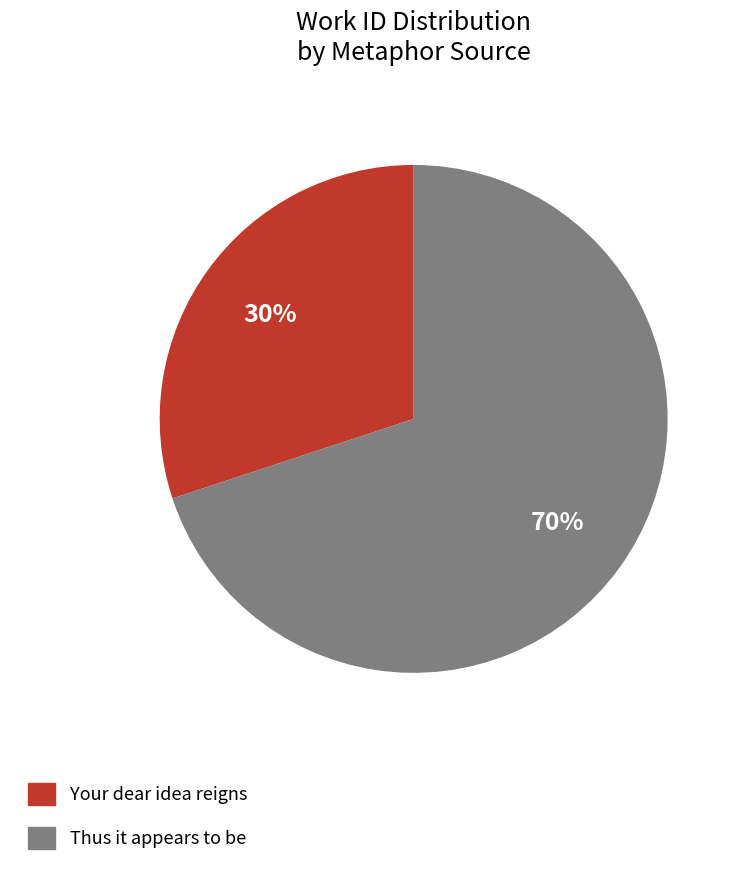

Approximately how many times larger is the value at Your dear idea reigns compared to Thus it appears to be?

0.4